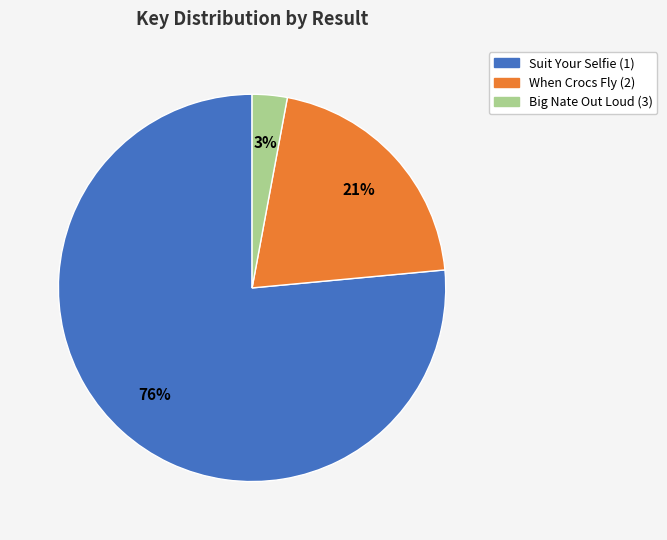

To the nearest percent, what percentage of the pie is Big Nate Out Loud (3)?

3%